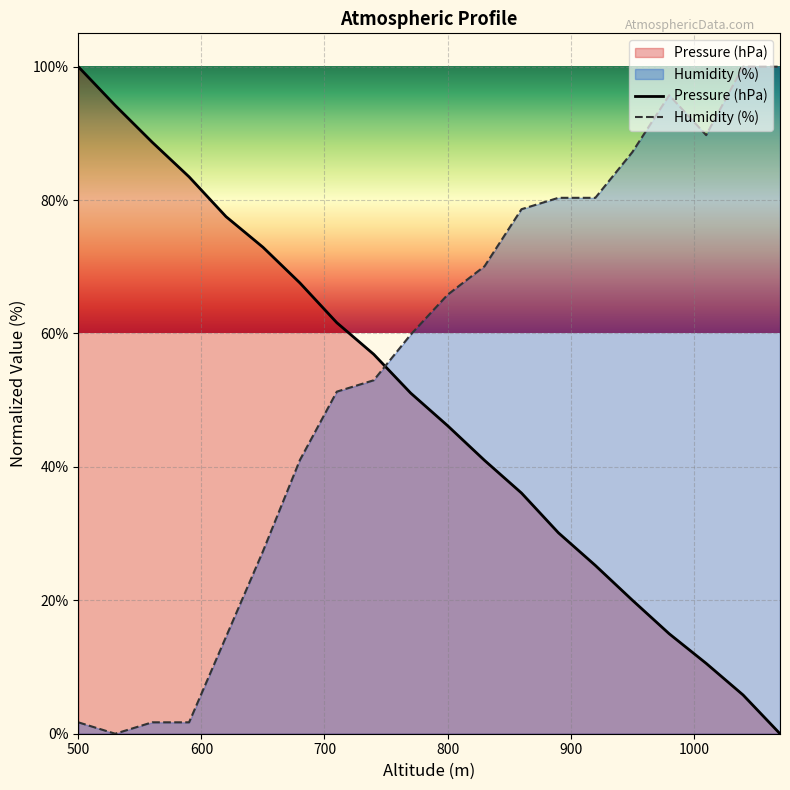

What is the value of the Pressure (hPa) point at the 14th from the left?

30.1